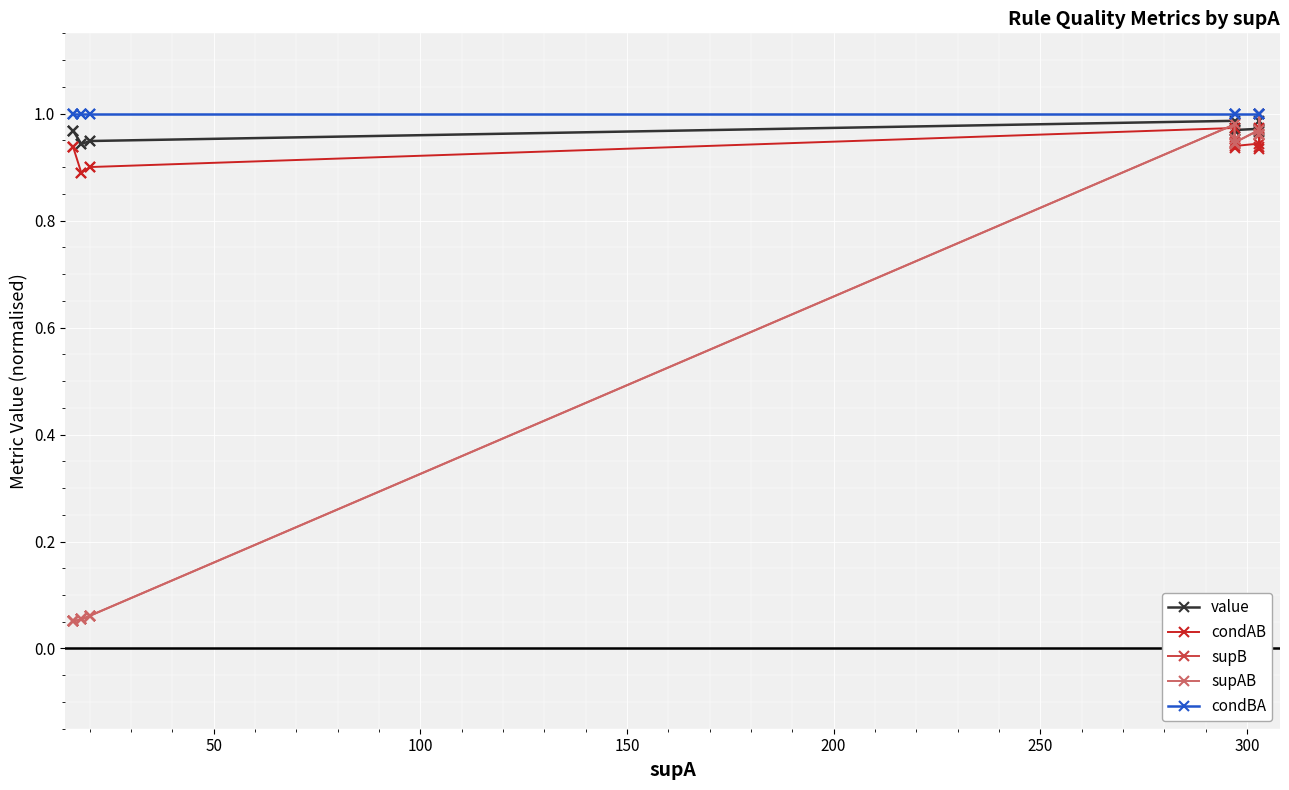

The value series shows 0.5 at 300. True or false?

False